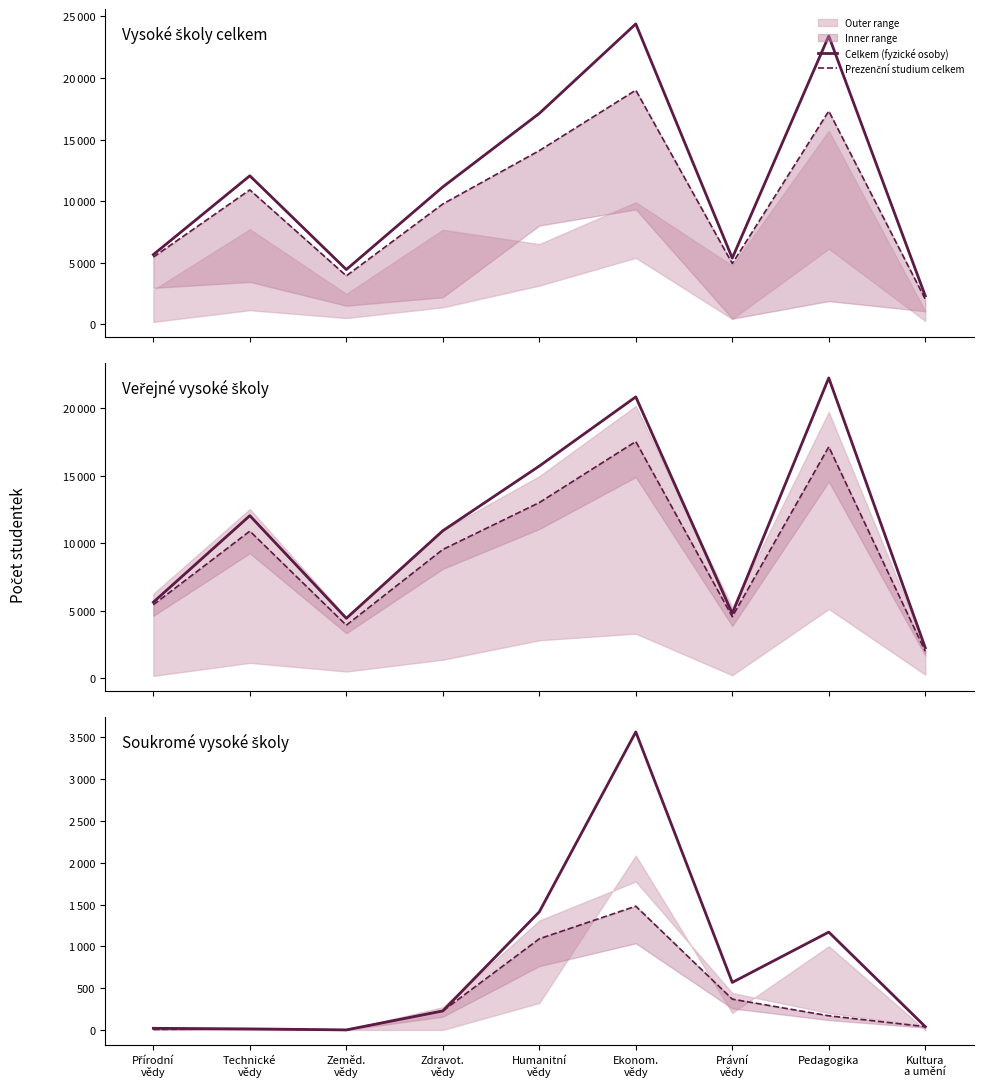

At which label does Celkem (fyzické osoby) reach its peak?

Ekonom.
vědy